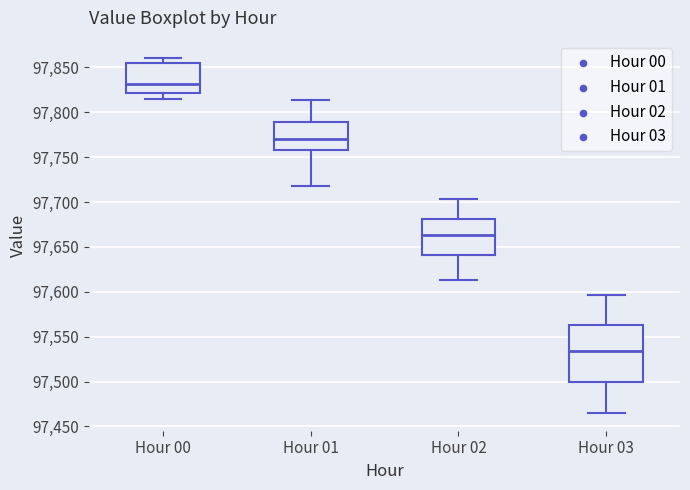

Which box's median line is the lowest?

Hour 03